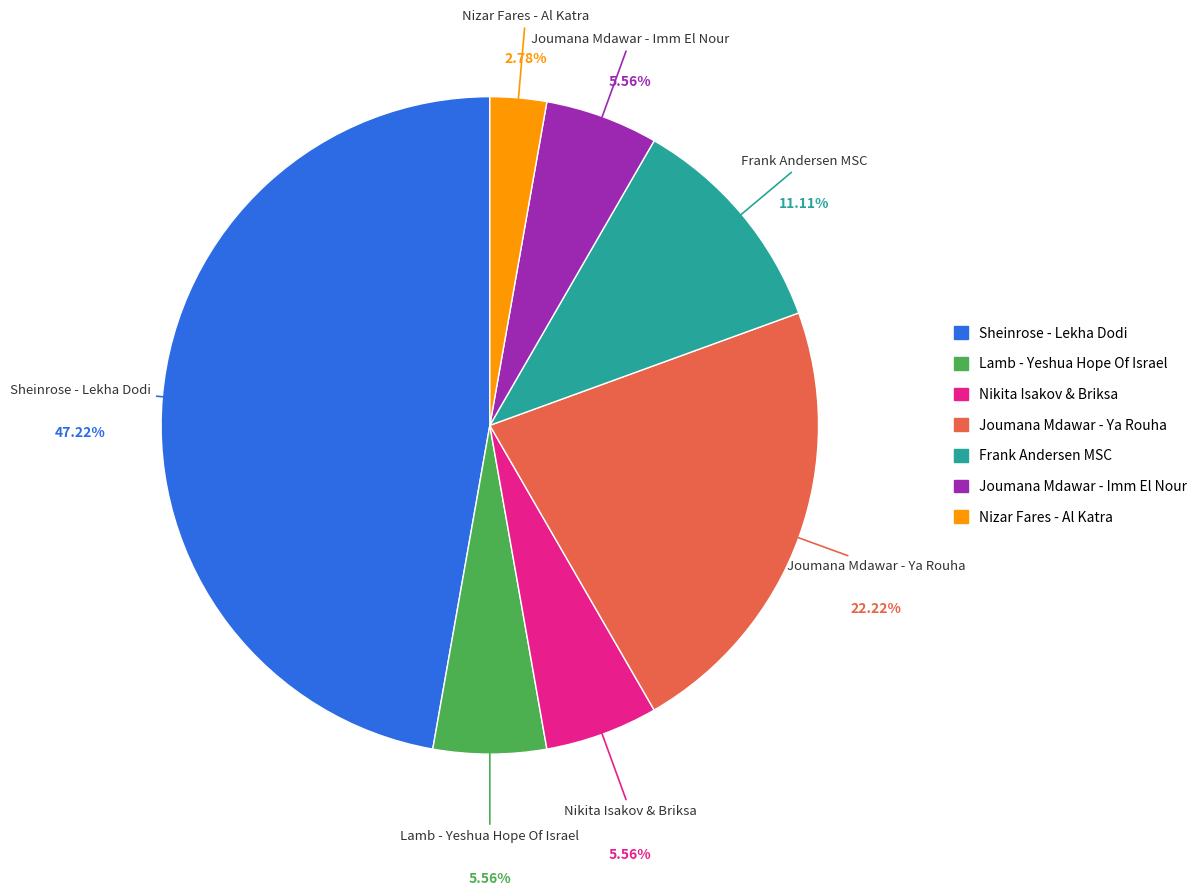

What percentage is the Joumana Mdawar - Imm El Nour slice, to the nearest percent?

6%